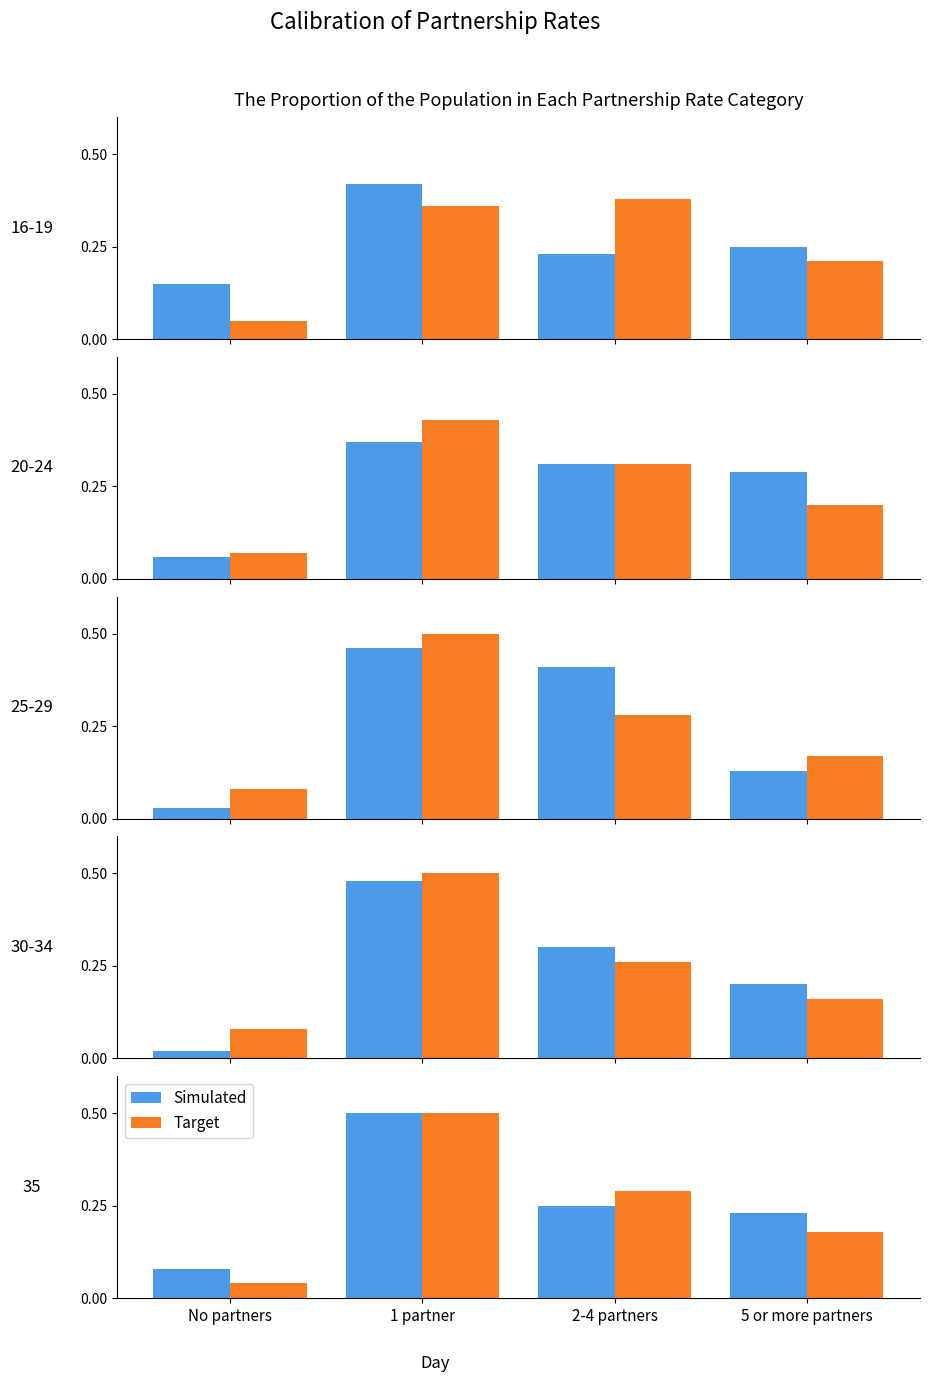

At how many categories does at least one series exceed 0?

4